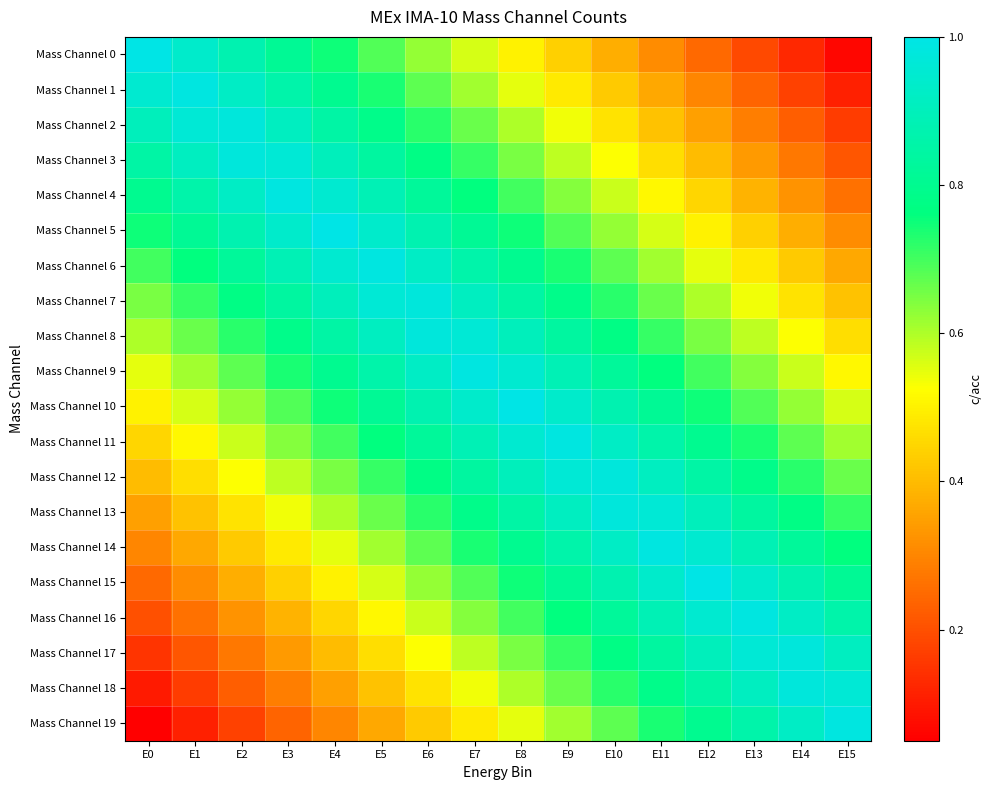

Which series changed the most between E13 and E14?

Mass Channel 0